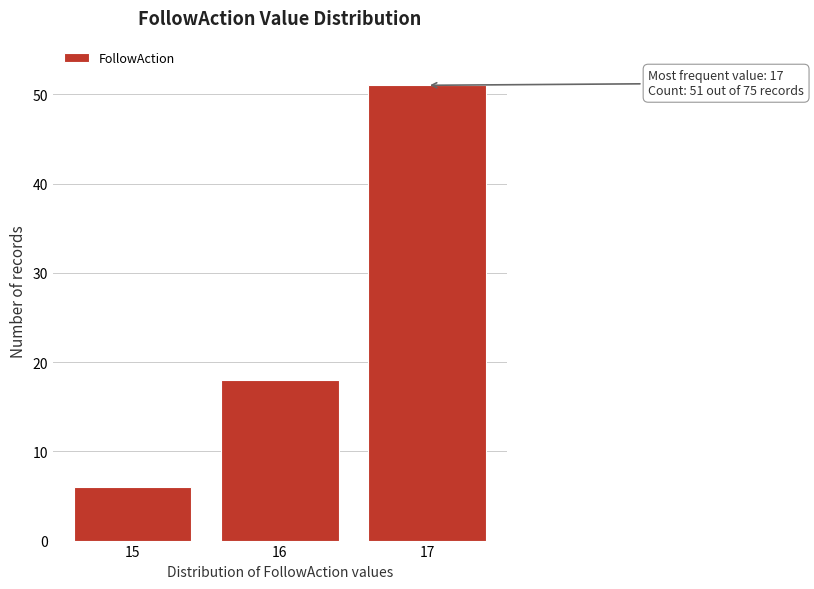

Reading right to left, list all the values displayed in this chart.

17=51	16=18	15=6